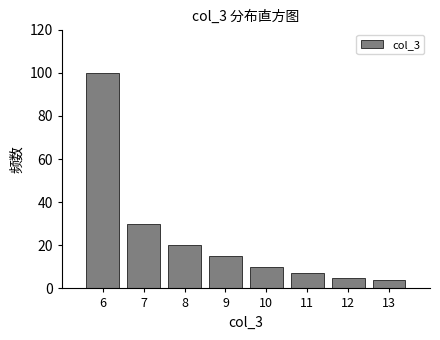

Reading left to right, what are all the values shown in this chart?

100	30	20	15	10	7	5	4